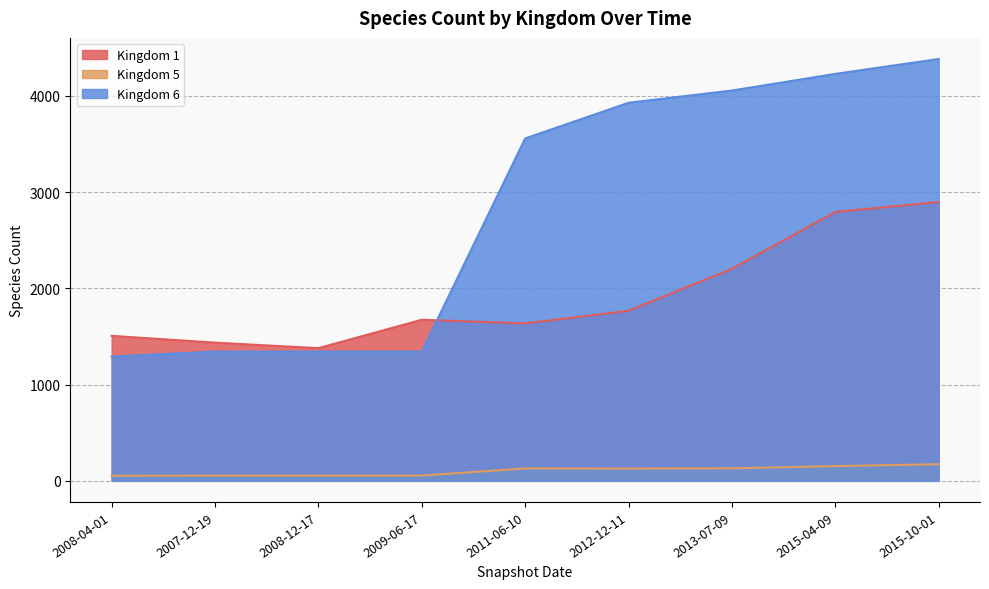

The Kingdom 5 series shows 79 at 2011-06-10. True or false?

False